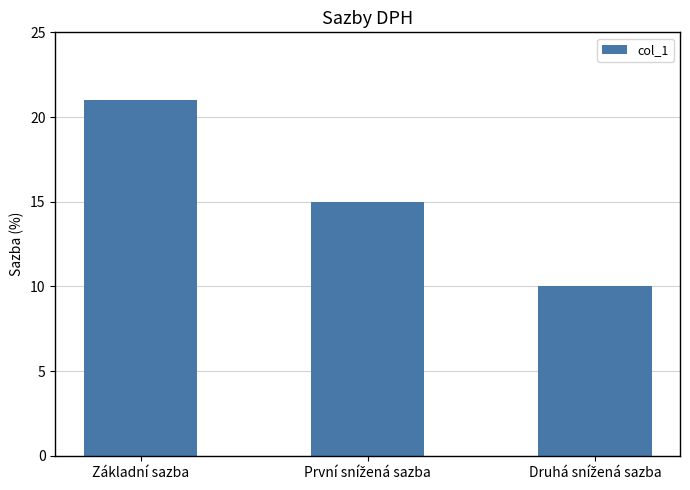

Which category has the highest value across all series?

Základní sazba